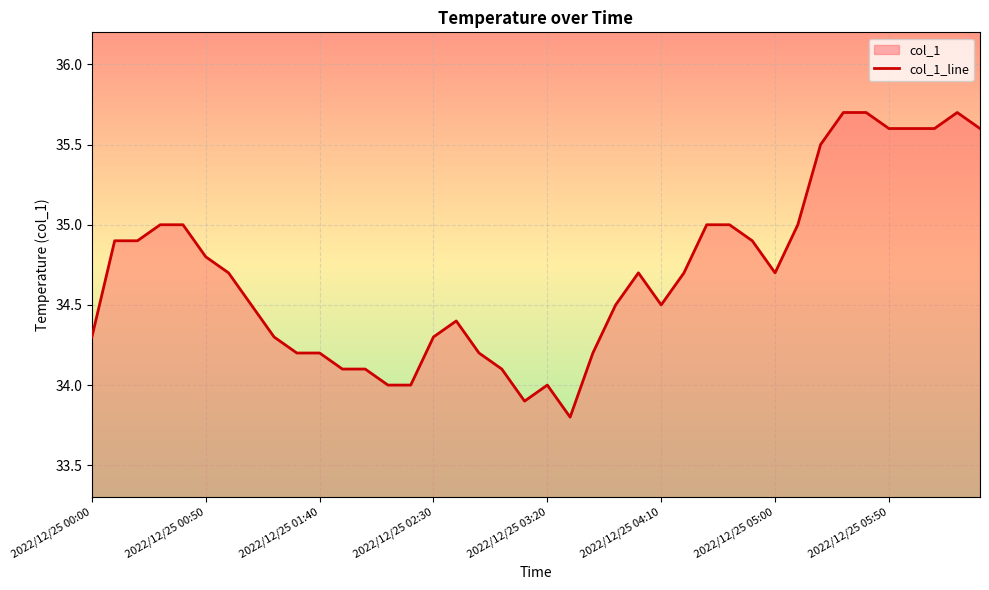

What is the maximum value shown in the chart?

35.7